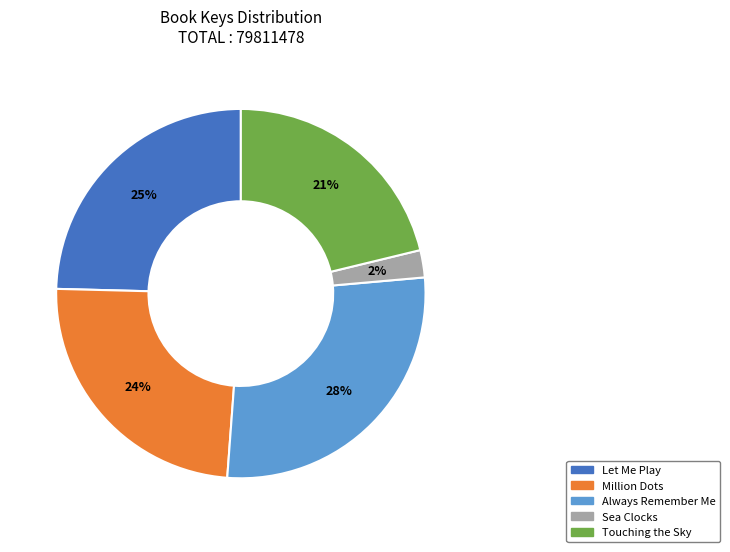

Does Always Remember Me account for over 50% of the chart?

No